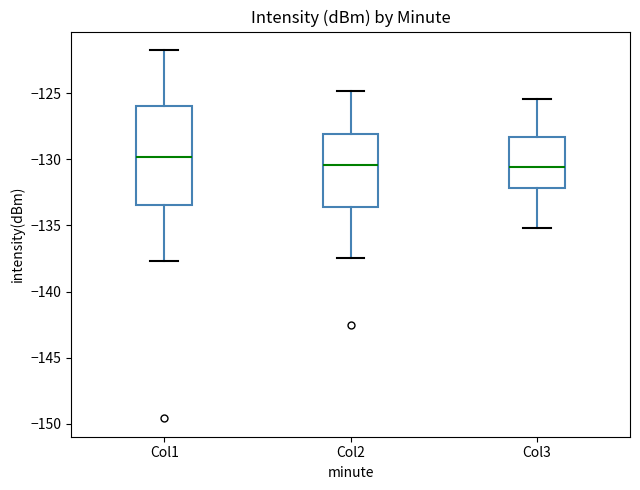

Which box is the tallest, from its lower edge to its upper edge?

Col1